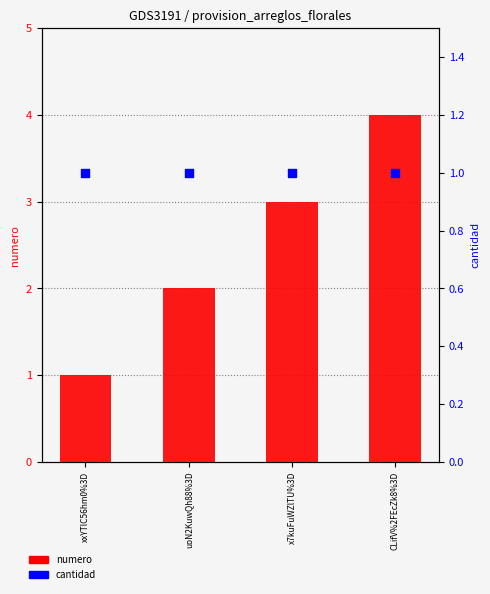

Which series reaches the maximum Y coordinate?

numero